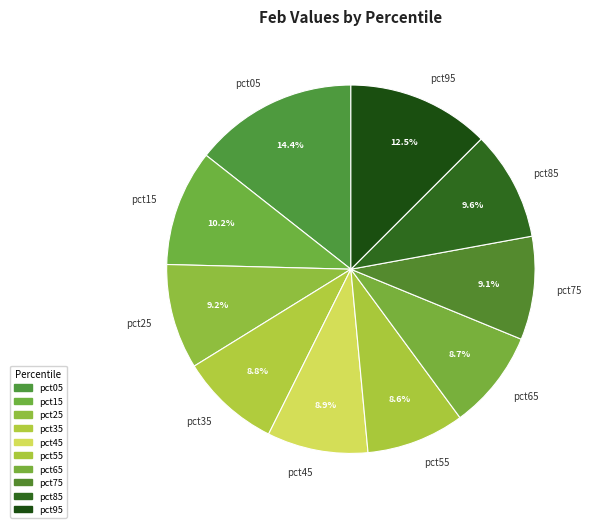

To the nearest percent, what percentage of the pie is pct55?

9%